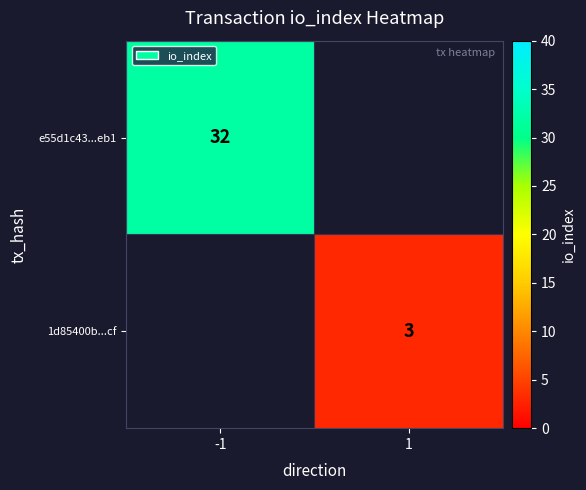

The 1d85400b...cf series shows 1 at 1. True or false?

False